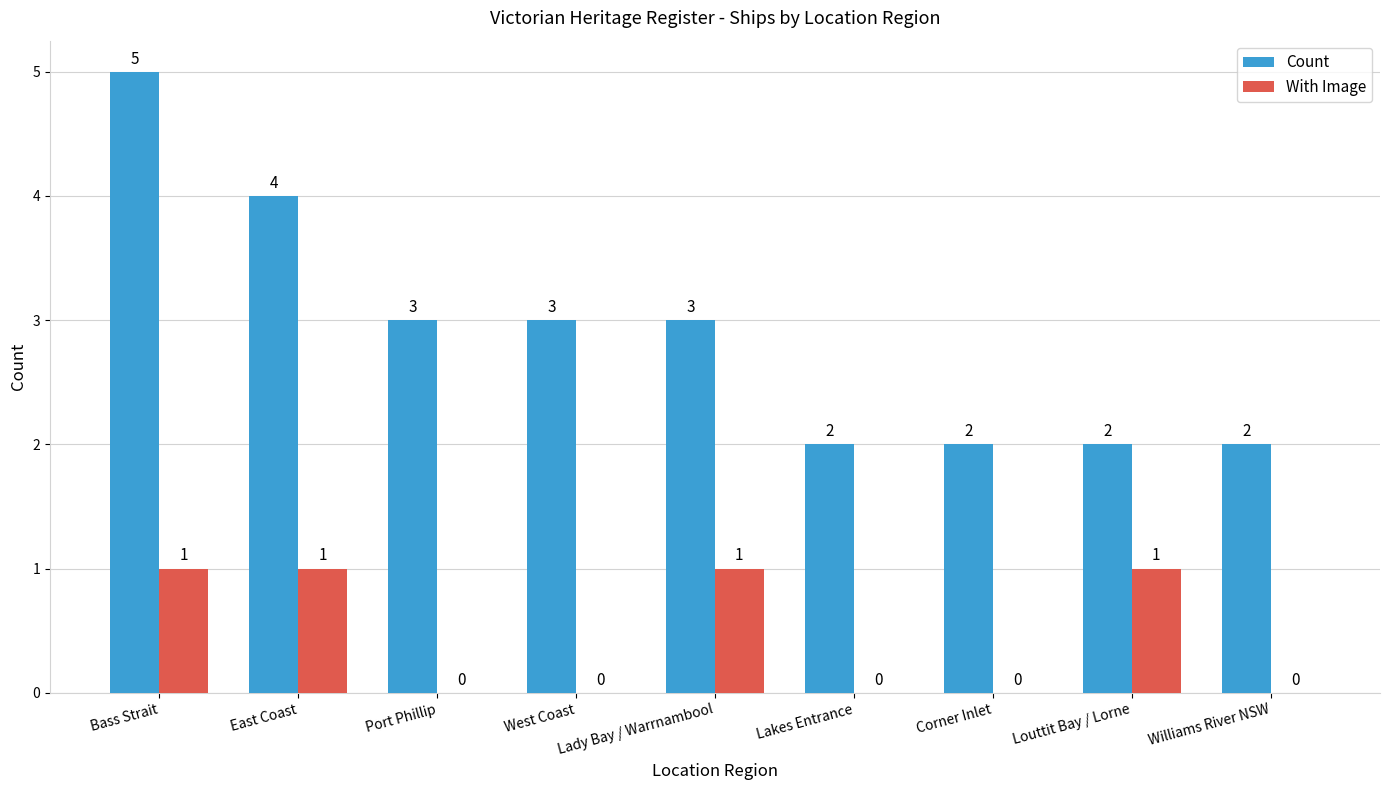

The value of With Image at Bass Strait is 1. True or false?

True